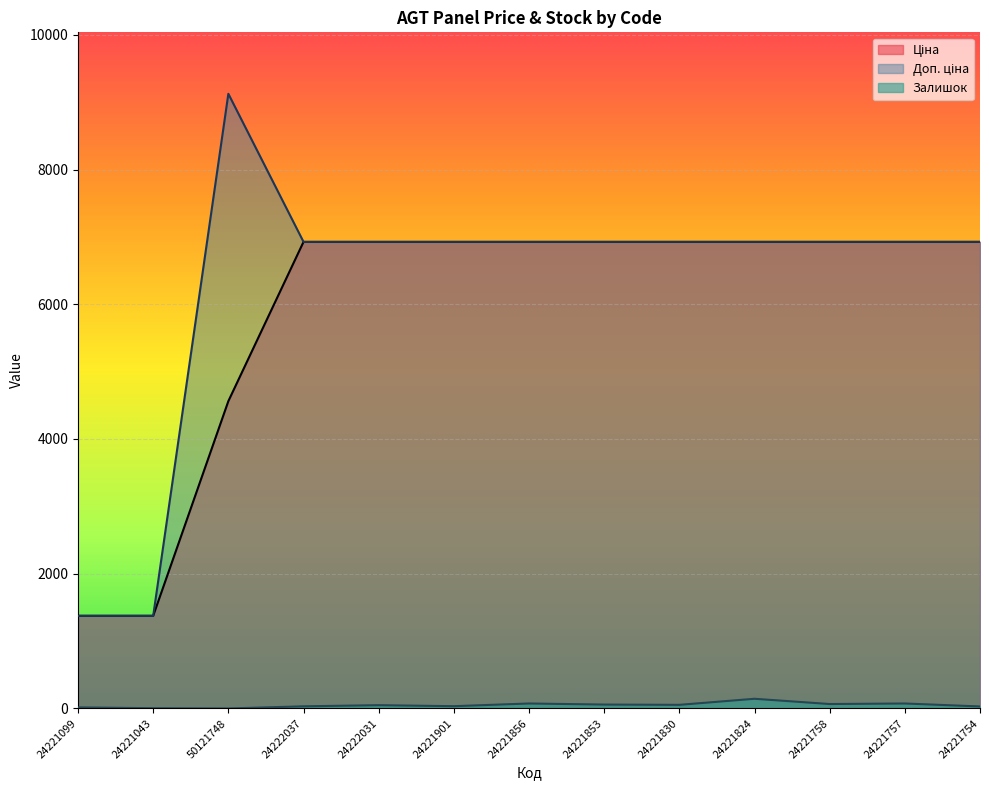

Is the value of Ціна at 24221754 greater than the value of Доп. ціна at 24222037?

No